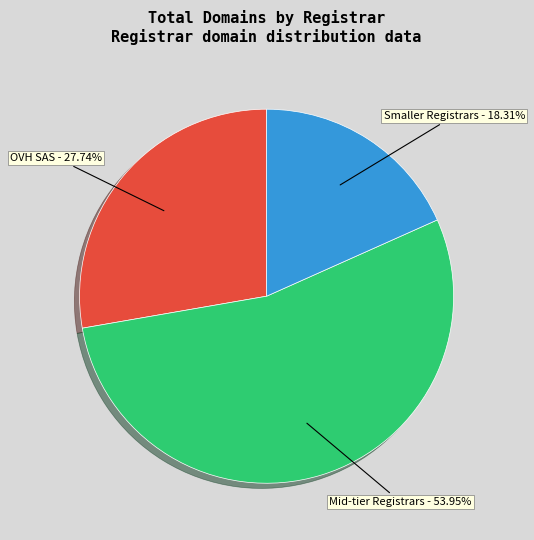

Is there any slice that represents more than half of the pie?

Yes